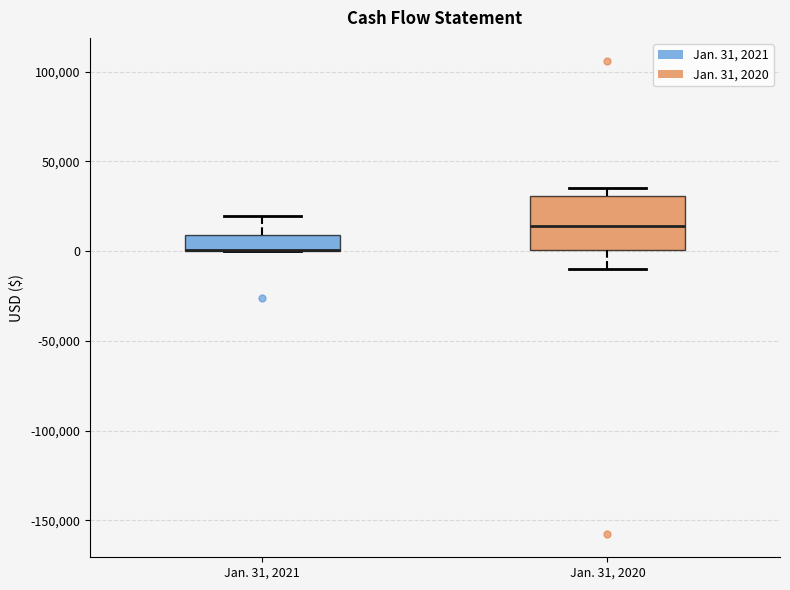

Reading left to right, transcribe this box plot: for each box, give where its median line is, the range the box spans, and where its two whiskers end, as read against the y-axis. The values are not printed on the chart, so give them approximately, as read against the axis.

Jan. 31, 2021: median 0 (drawn on the box's lower edge), box 0 to 10000, whiskers 0 to 20000
Jan. 31, 2020: median 15000, box 0 to 30000, whiskers -10000 to 35000